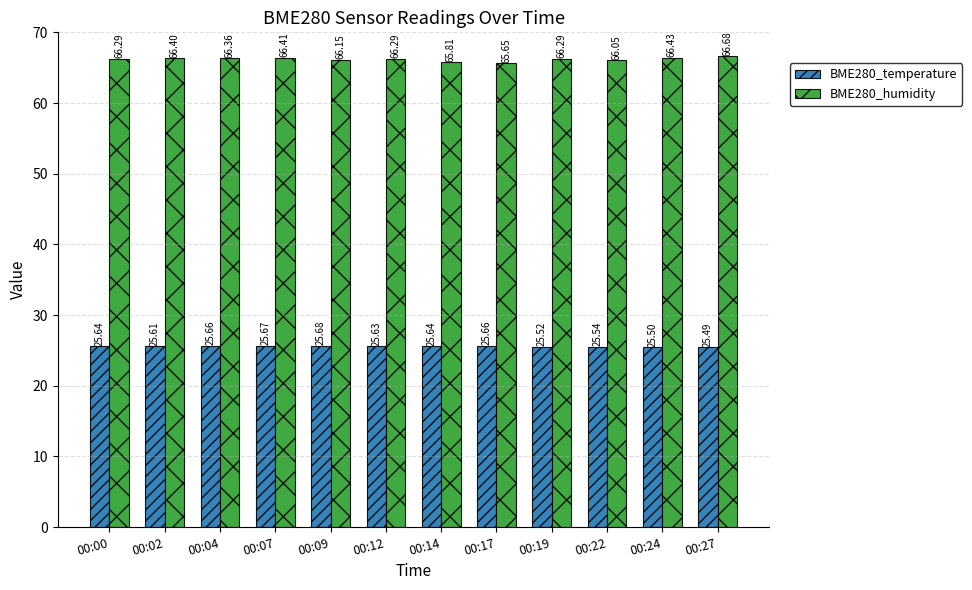

What are all the series names shown in the legend?

BME280_temperature, BME280_humidity